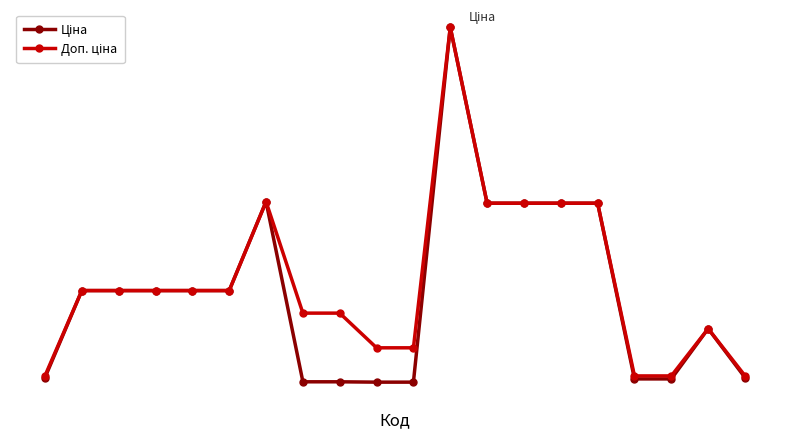

At which category does the chart reach its peak across all series?

11